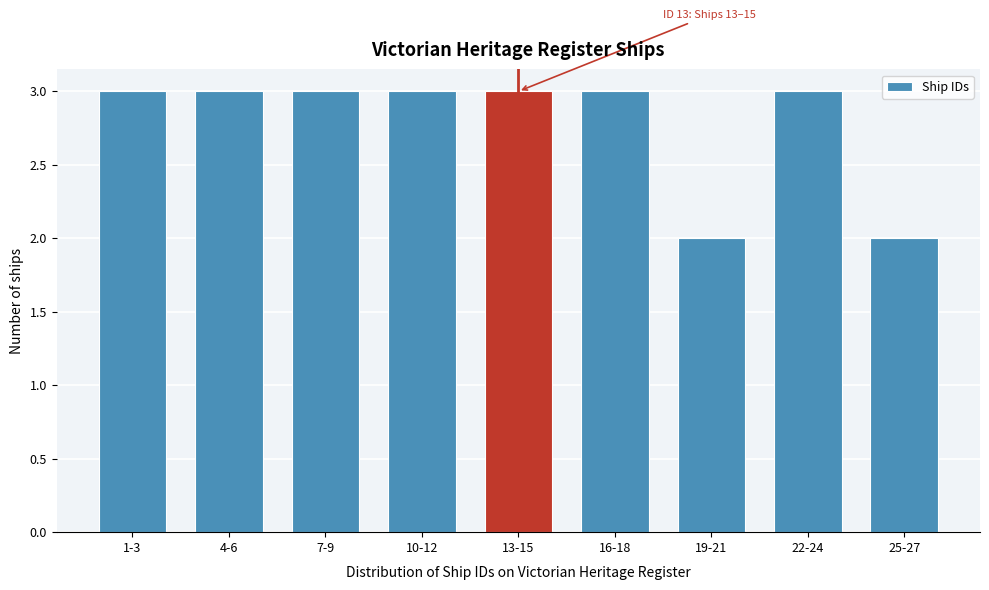

Reading right to left, transcribe all the data shown in this chart.

2	3	2	3	3	3	3	3	3